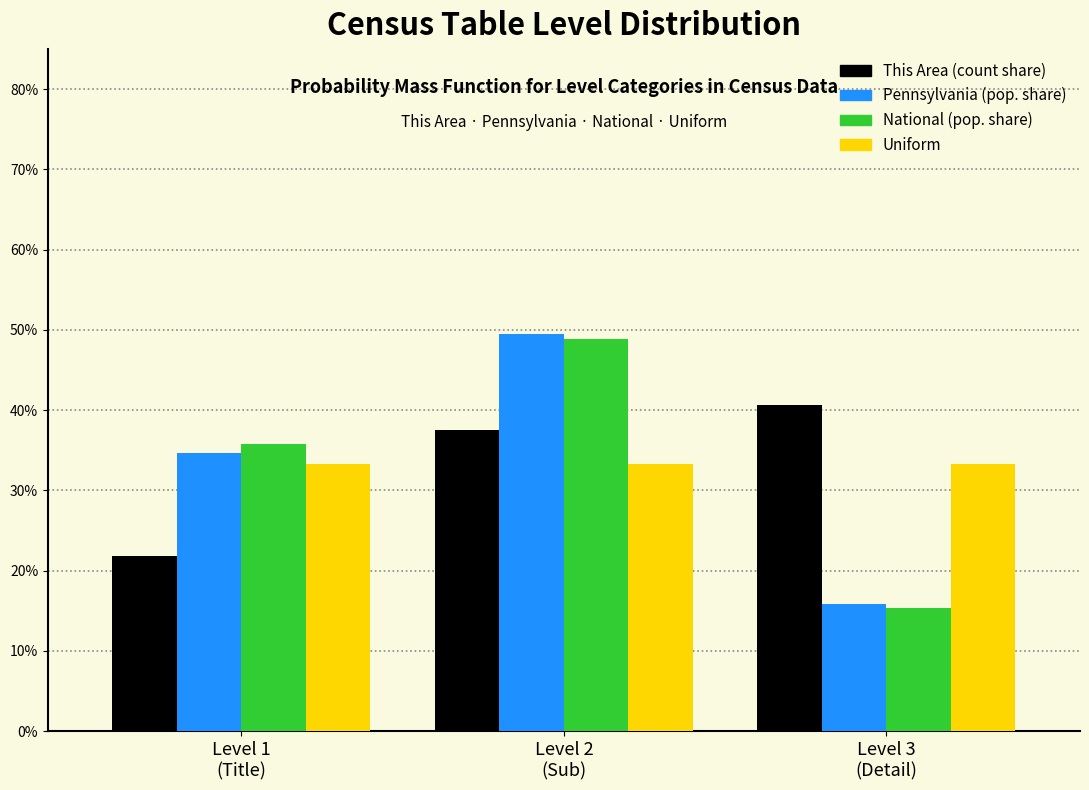

Are the bars horizontal?

No